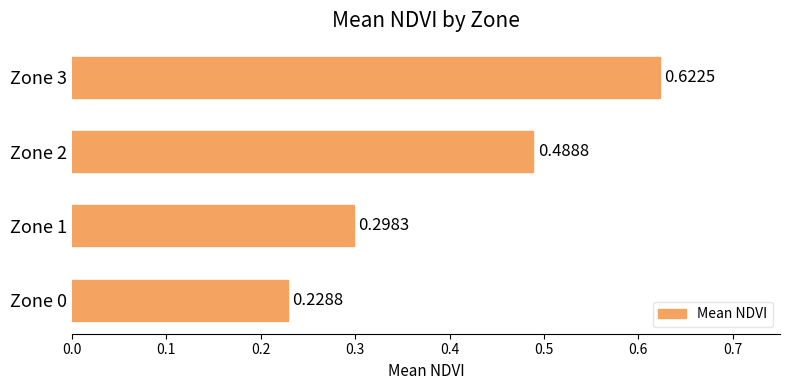

How many bars are there in total?

4